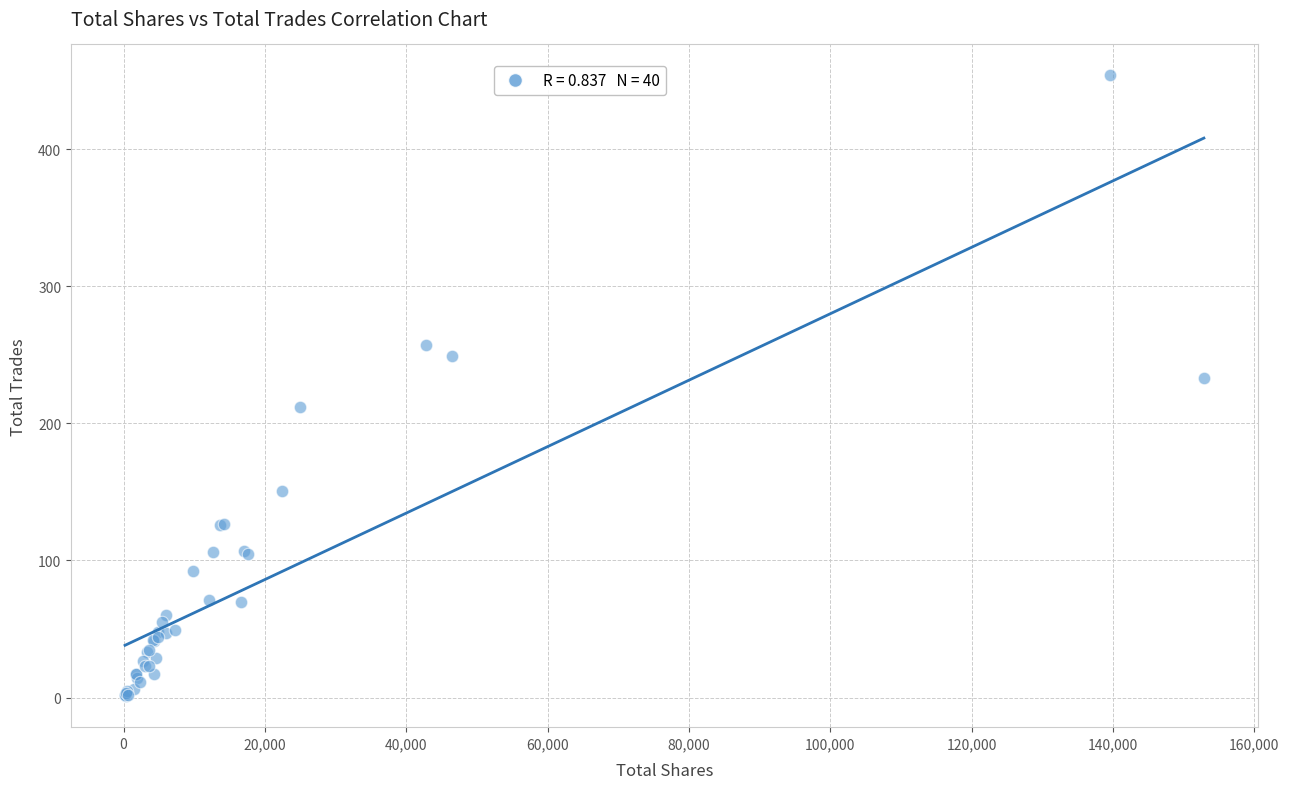

What Y value in the scatter plot is closest to 227?

233